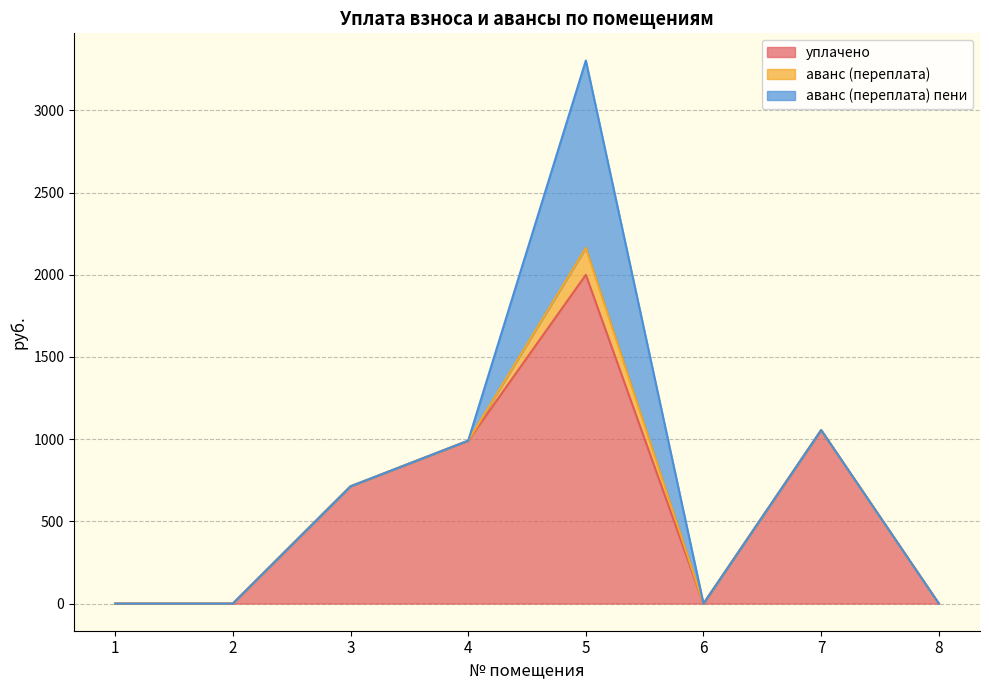

How many lines are shown in the chart?

3